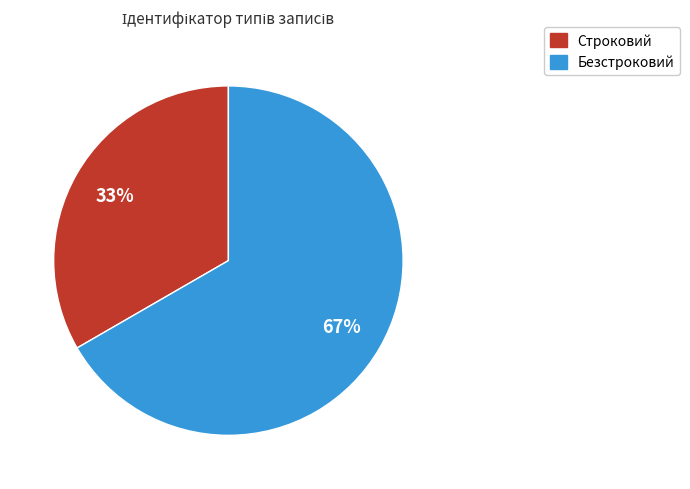

To the nearest percent, what percentage of the pie is Безстроковий?

67%